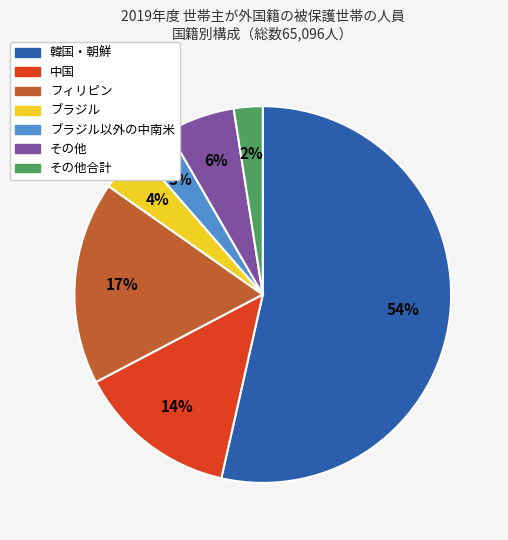

How many segments does this pie chart have?

7